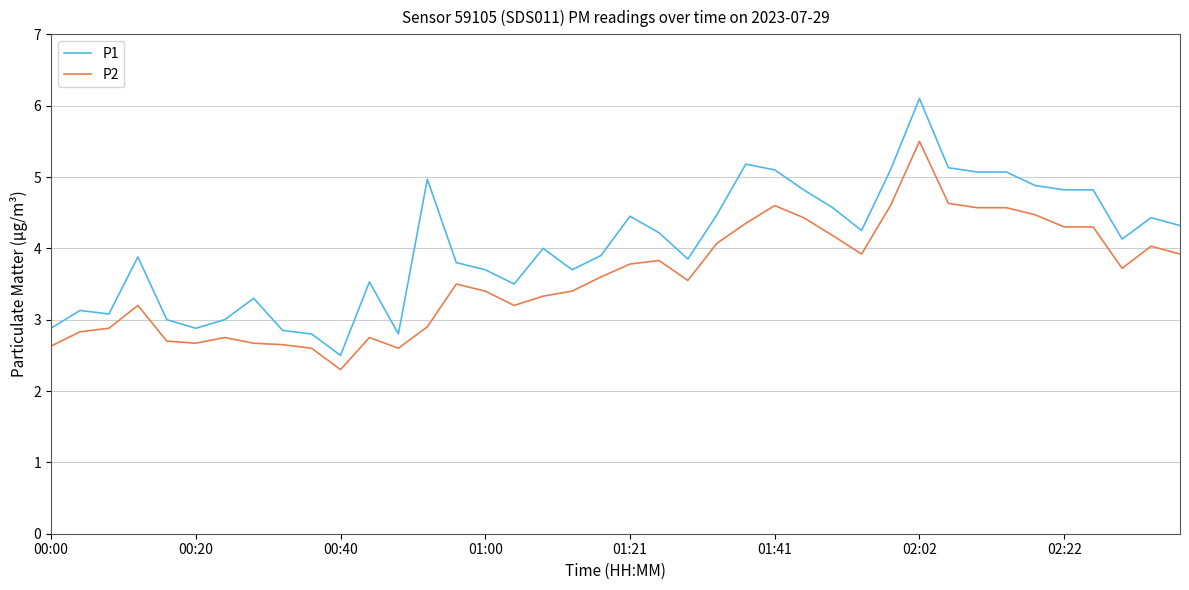

Which series has the widest spread of values?

P1